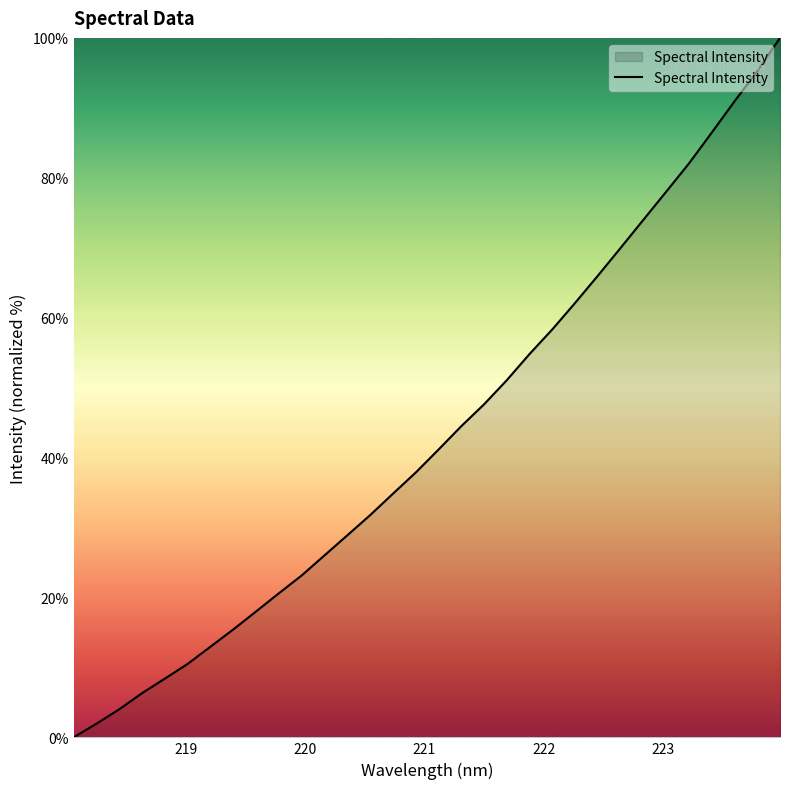

What is the maximum value shown in the chart?

100.0